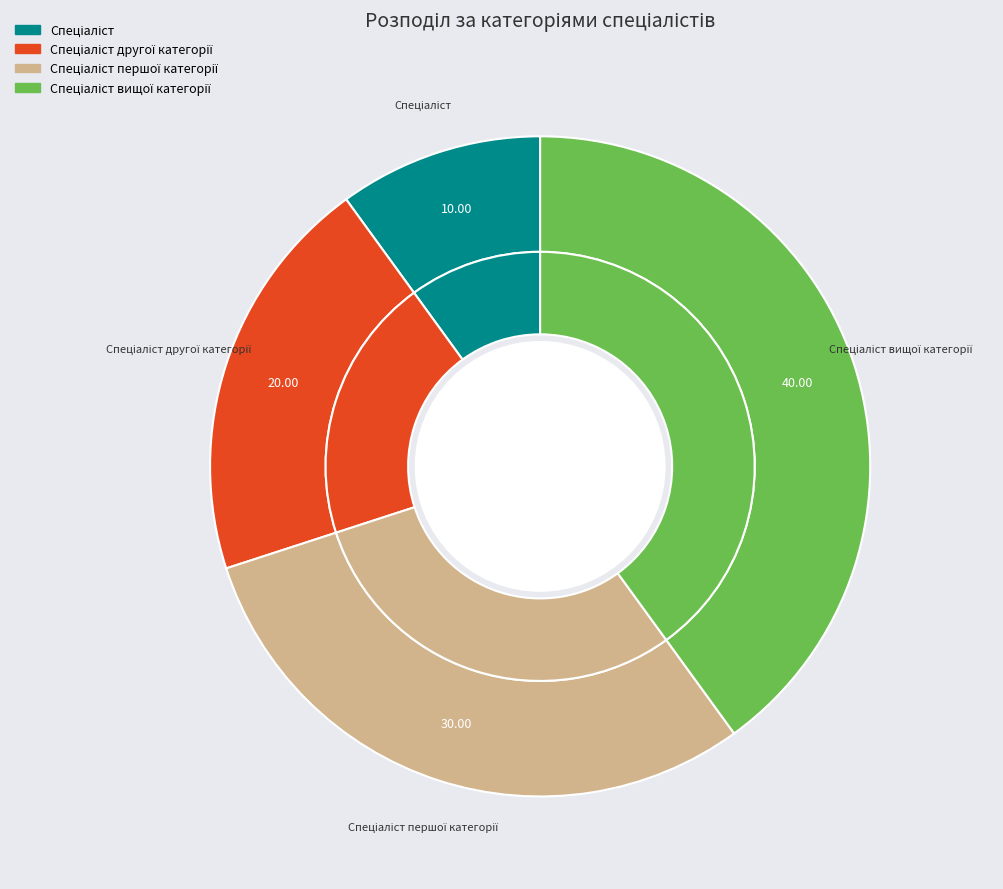

The Спеціаліст першої категорії slice represents 23% of the pie. True or false?

False